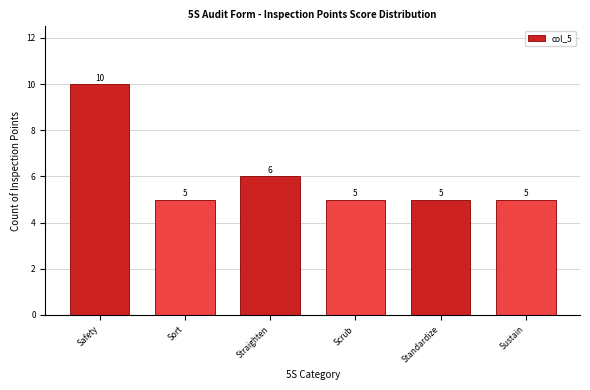

Reading left to right, extract all data points from this chart.

10	5	6	5	5	5